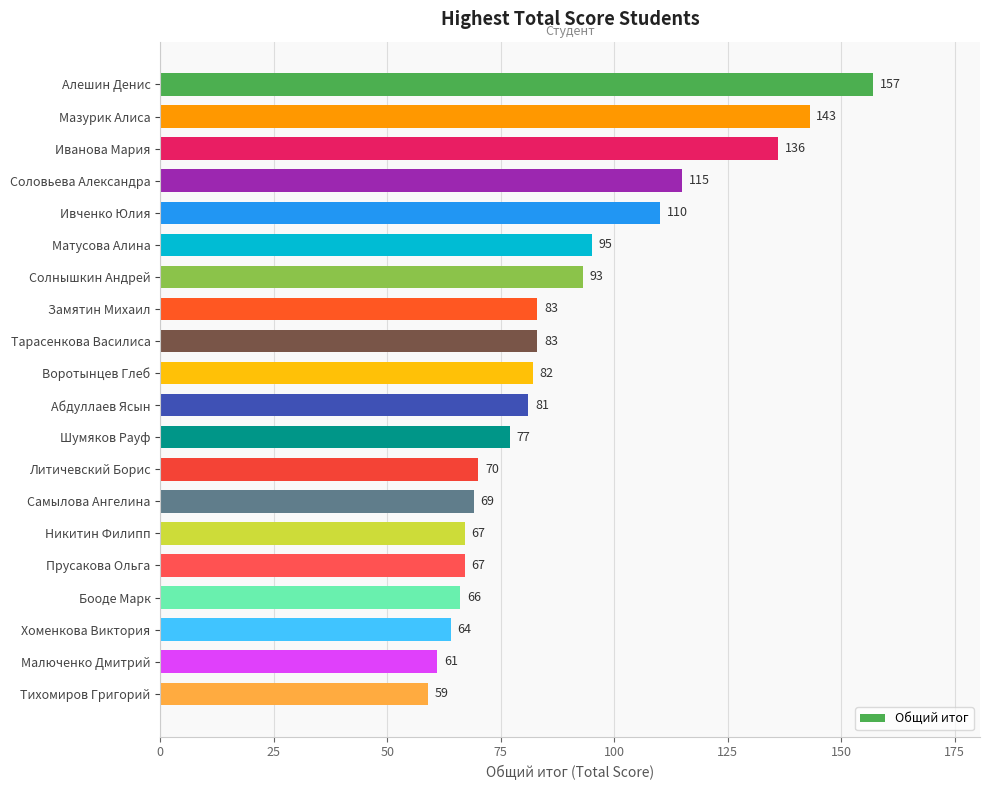

At which category does the chart reach its minimum across all series?

Тихомиров Григорий